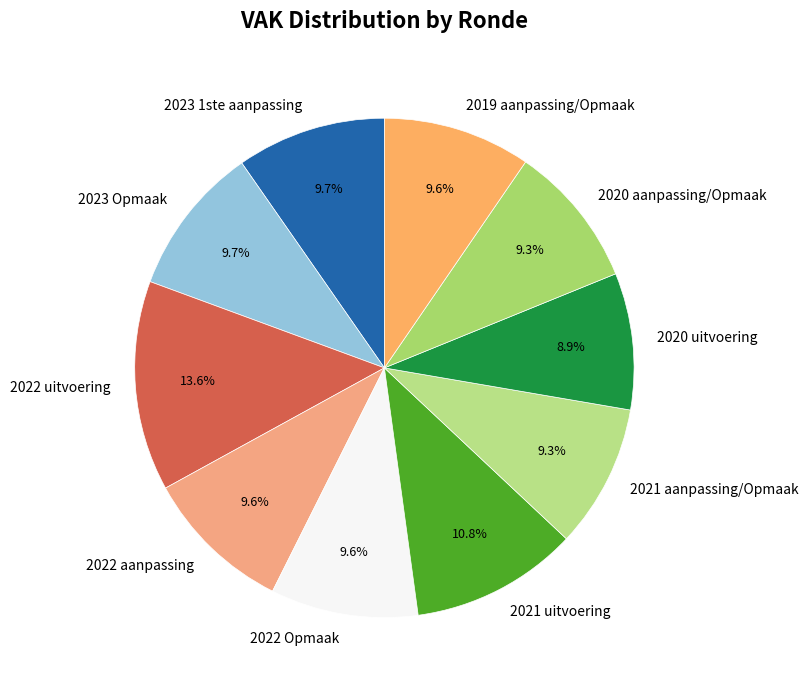

To the nearest percent, what is the average slice percentage?

10%